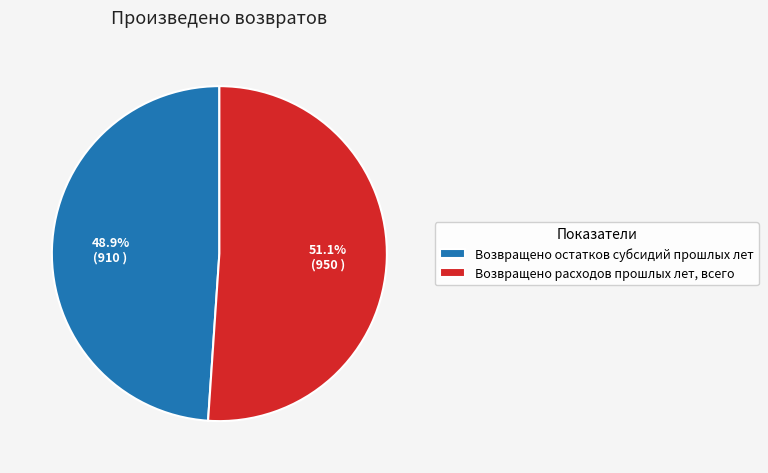

Approximately how many times larger is the value at Возвращено остатков субсидий прошлых лет compared to Возвращено расходов прошлых лет, всего?

1.0